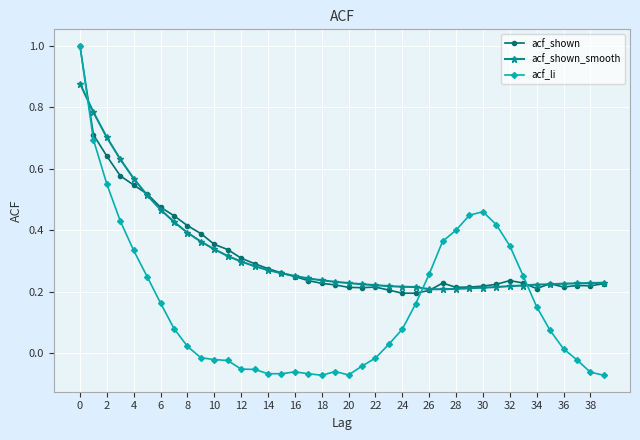

At how many categories does at least one series exceed 0?

40